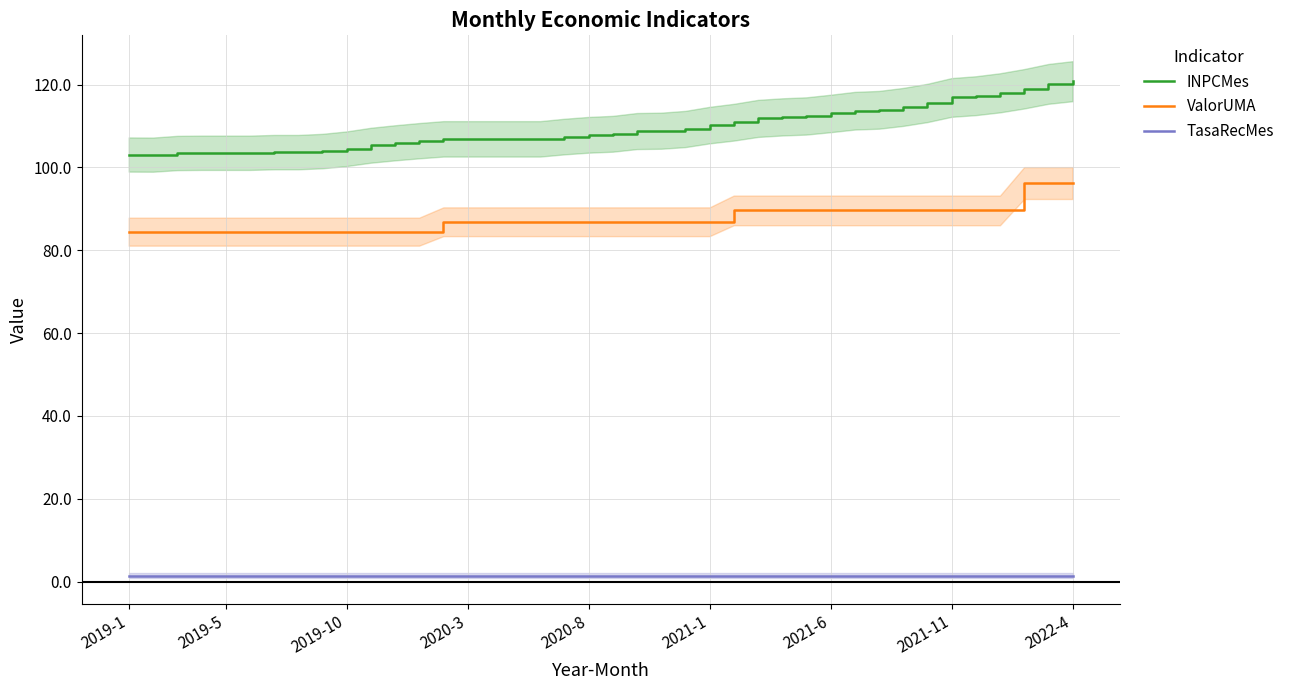

True or false: TasaRecMes and ValorUMA intersect in this chart.

False